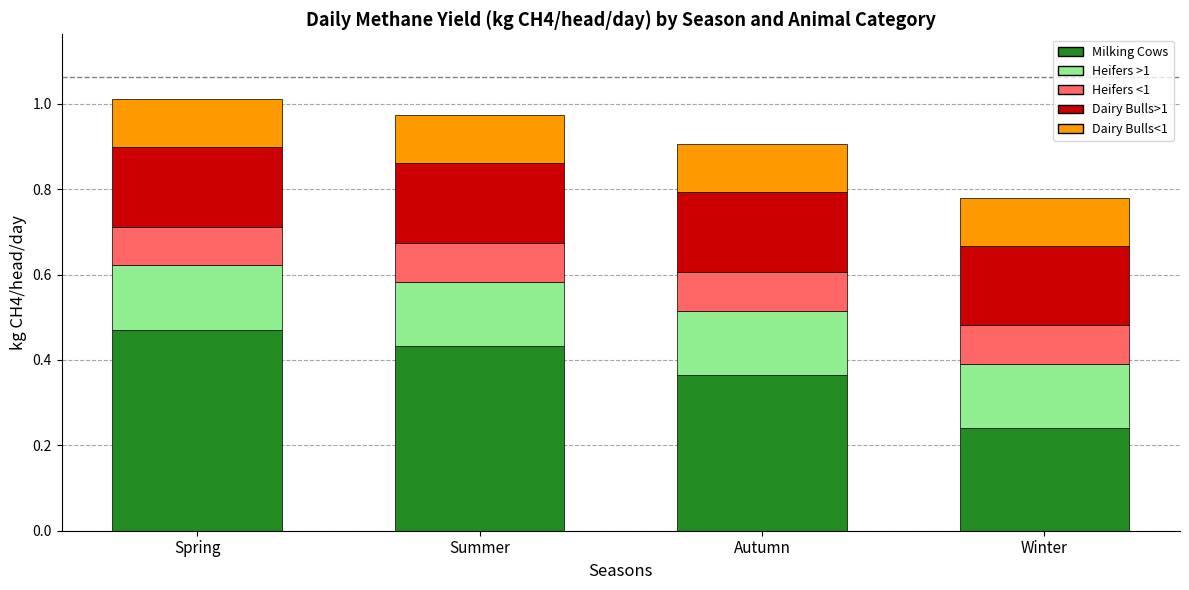

Rank the categories by Milking Cows value from lowest to highest.

Winter, Autumn, Summer, Spring